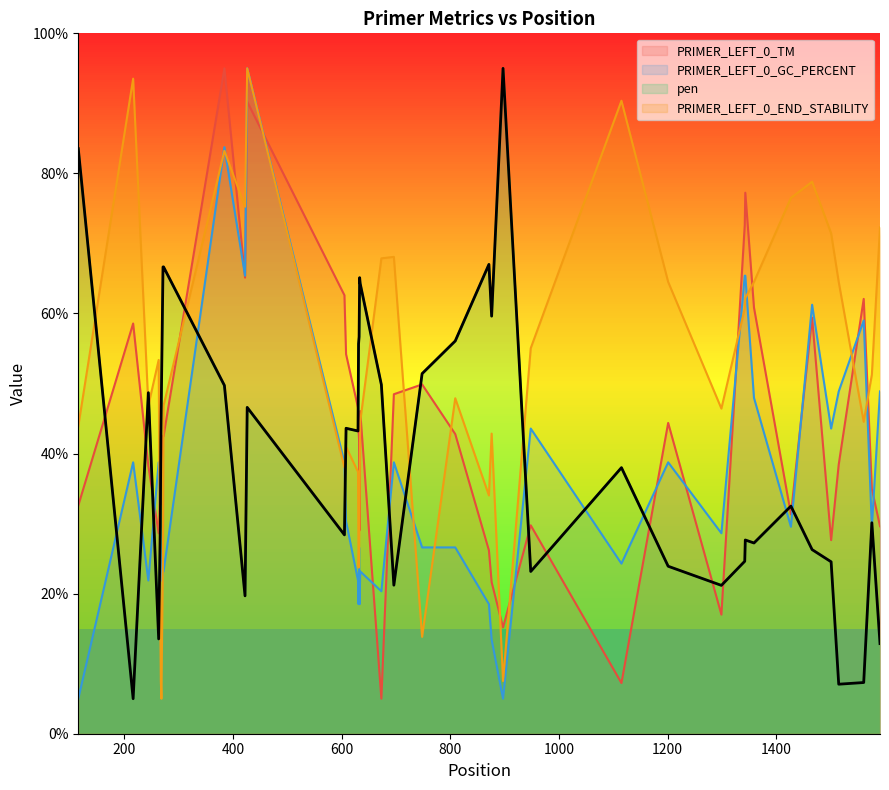

Rank the series by their average value, from highest to lowest.

PRIMER_LEFT_0_END_STABILITY, PRIMER_LEFT_0_TM, pen, PRIMER_LEFT_0_GC_PERCENT